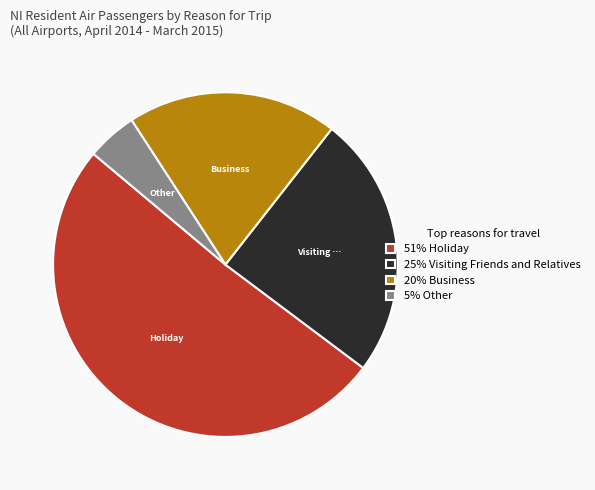

The 51% Holiday slice represents 40% of the pie. True or false?

False